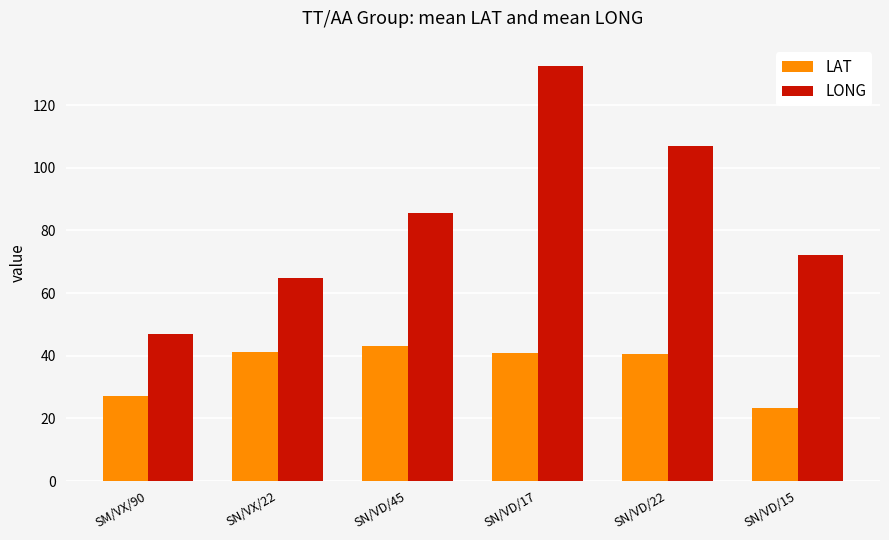

What is the sum of all LONG values?

509.4